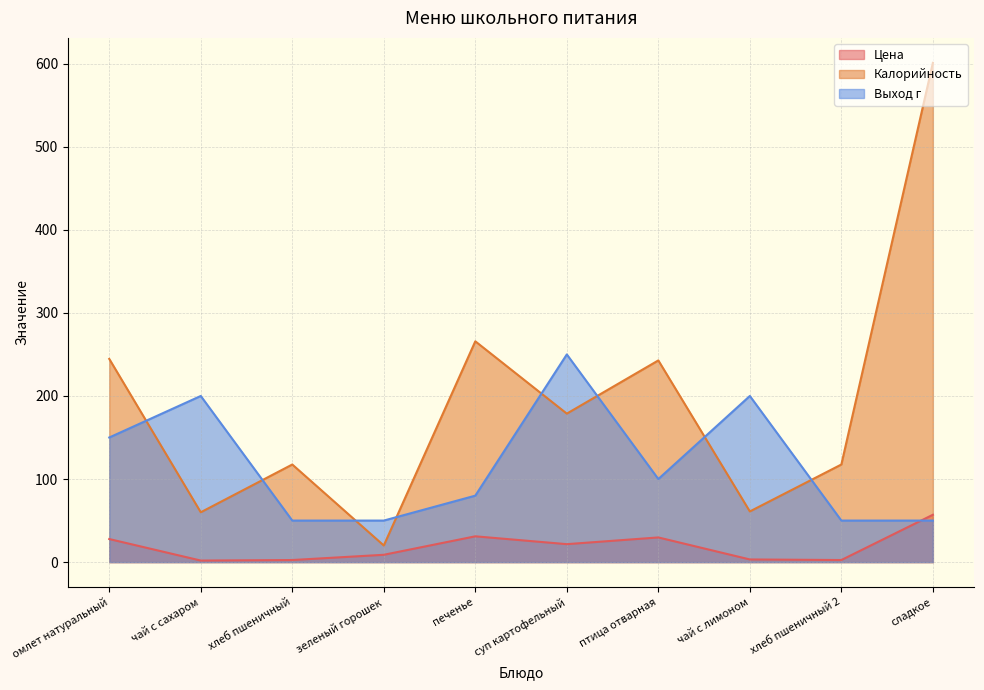

What is the difference between the maximum and second lowest values in the Цена series?

54.5